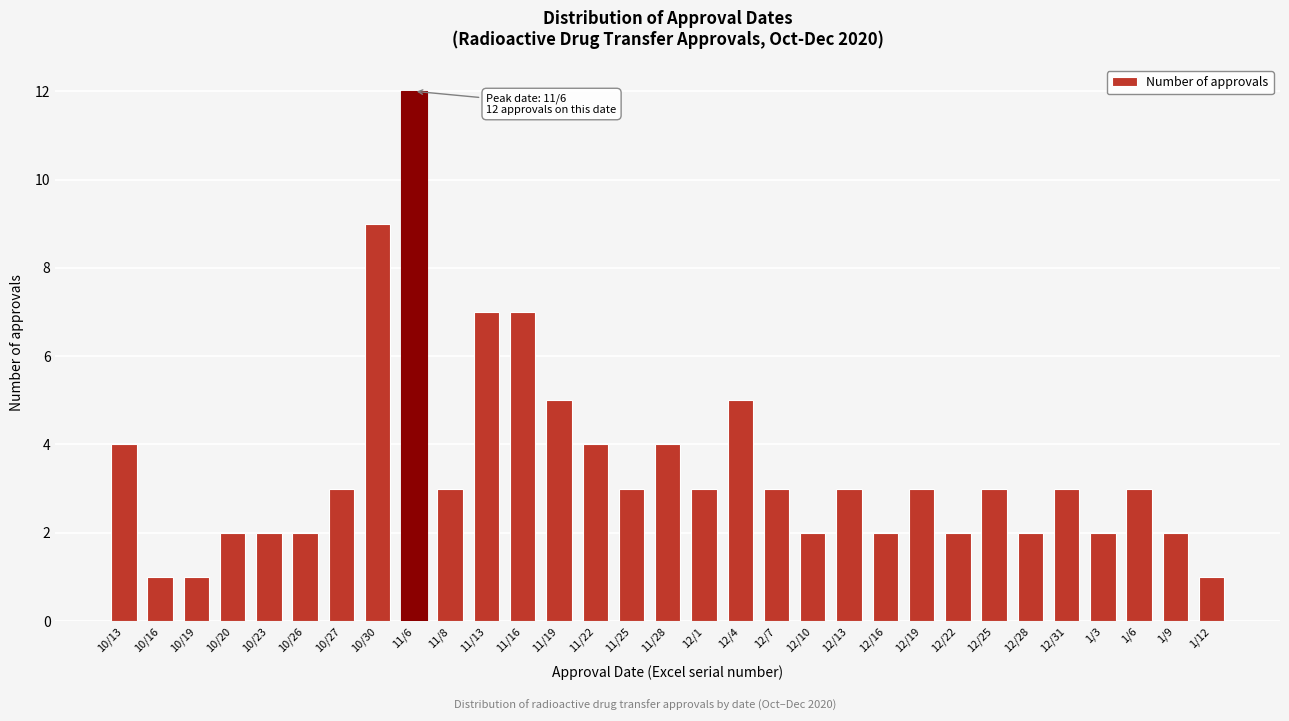

Is it true that the value at 12/25 is 3?

True